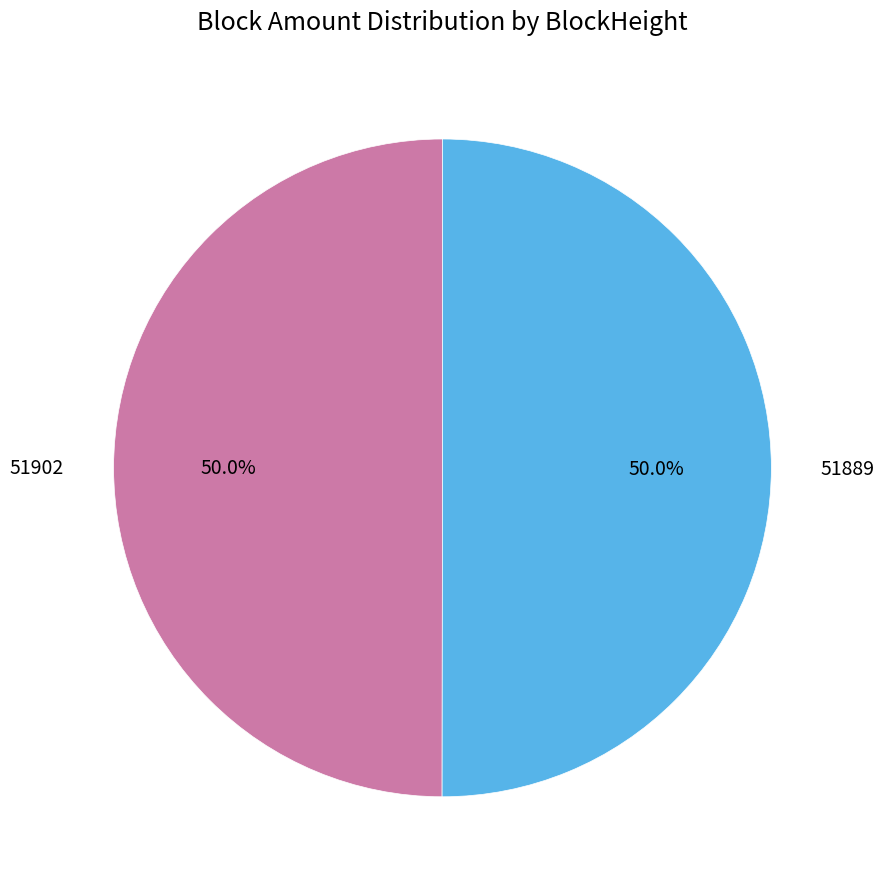

Combined, do 51902 and 51889 account for over 50%?

Yes